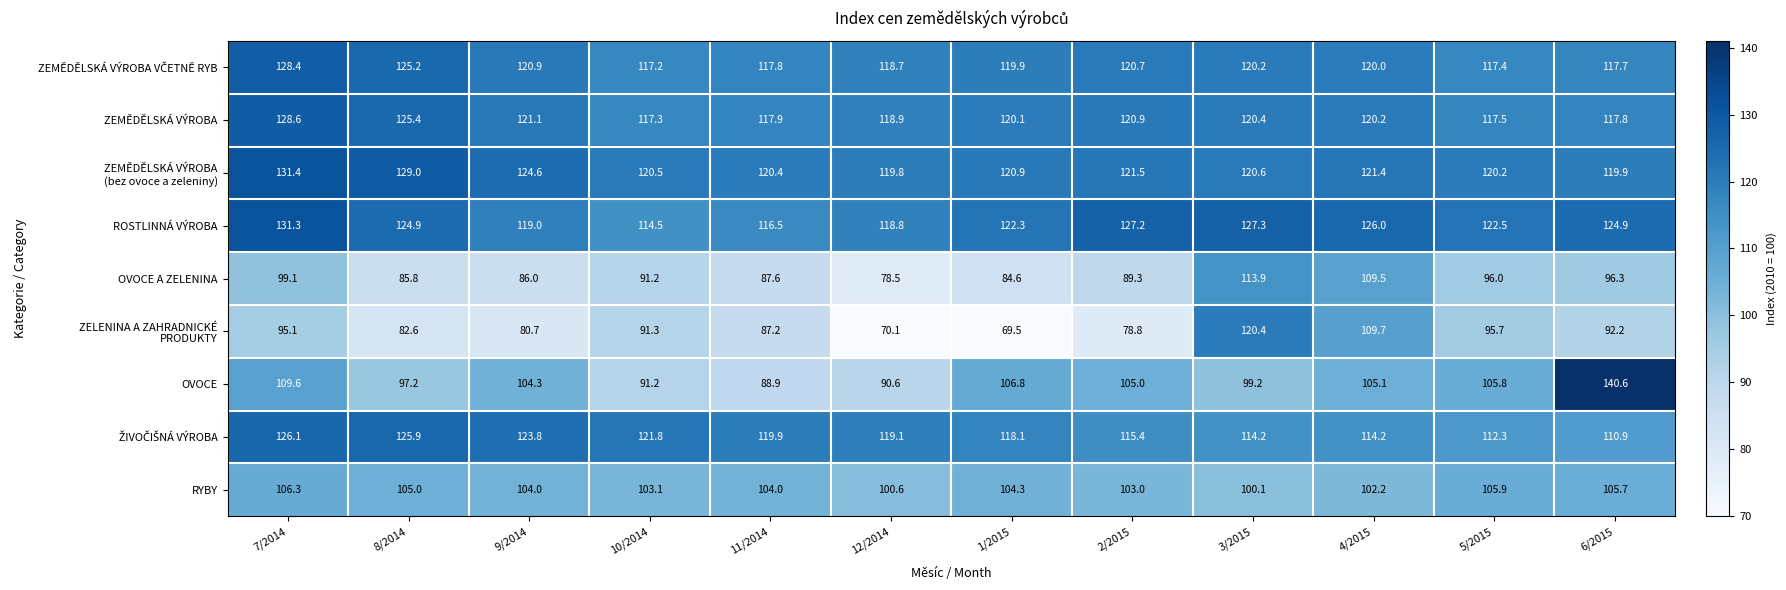

At which label does OVOCE first exceed 105?

7/2014